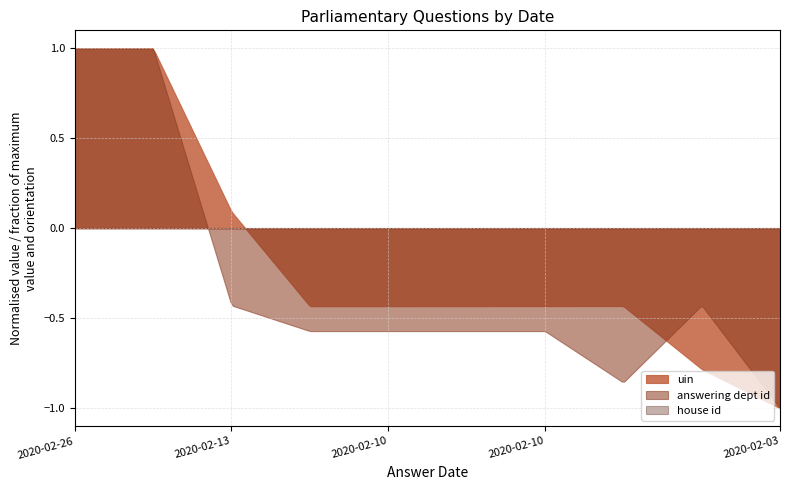

Which has a higher value, 2020-02-26 or 2020-02-03?

2020-02-26